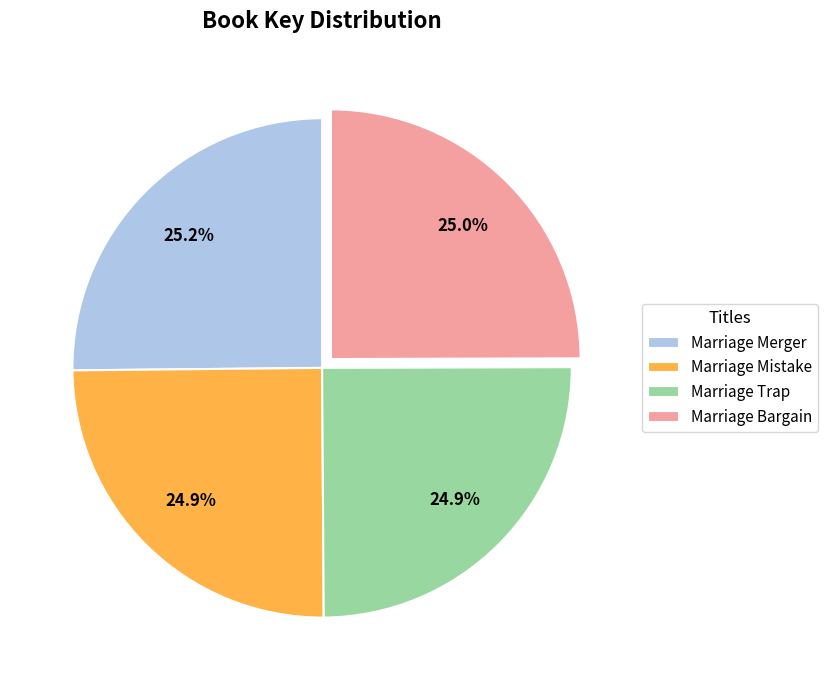

How many segments does this pie chart have?

4